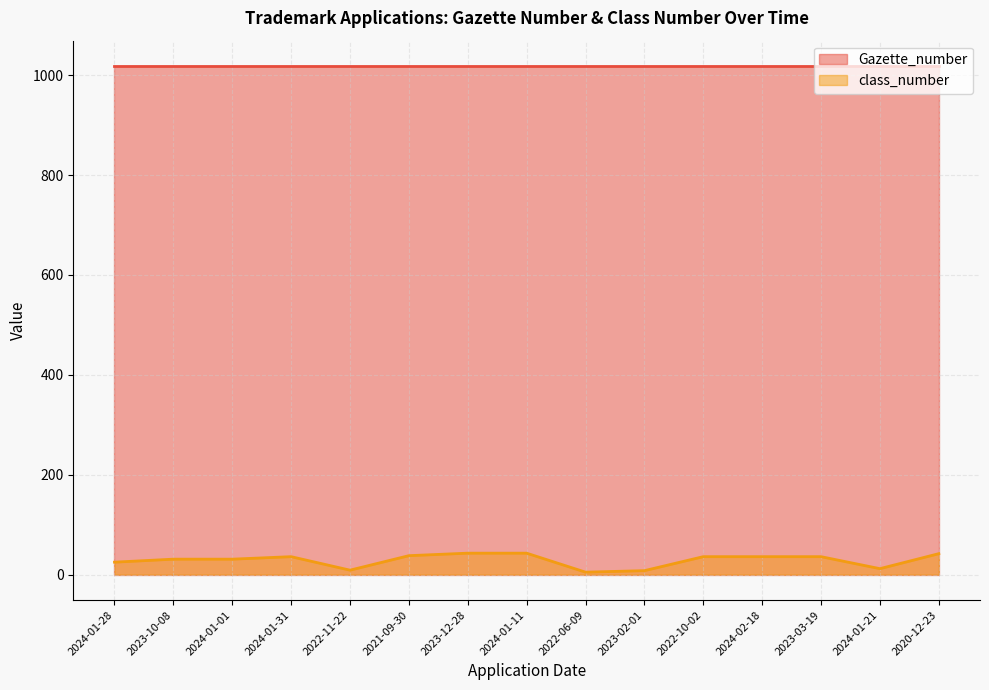

What is the sum of the values at 2020-12-23 and 2022-06-09?

47